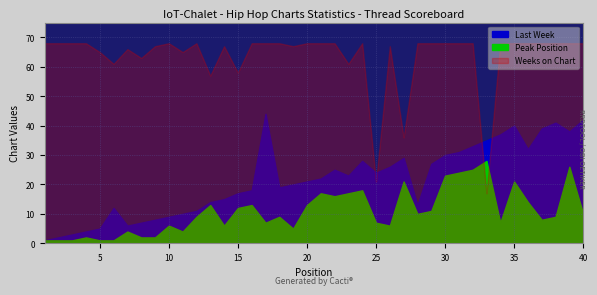

Between 24 and 39, which is larger?

39